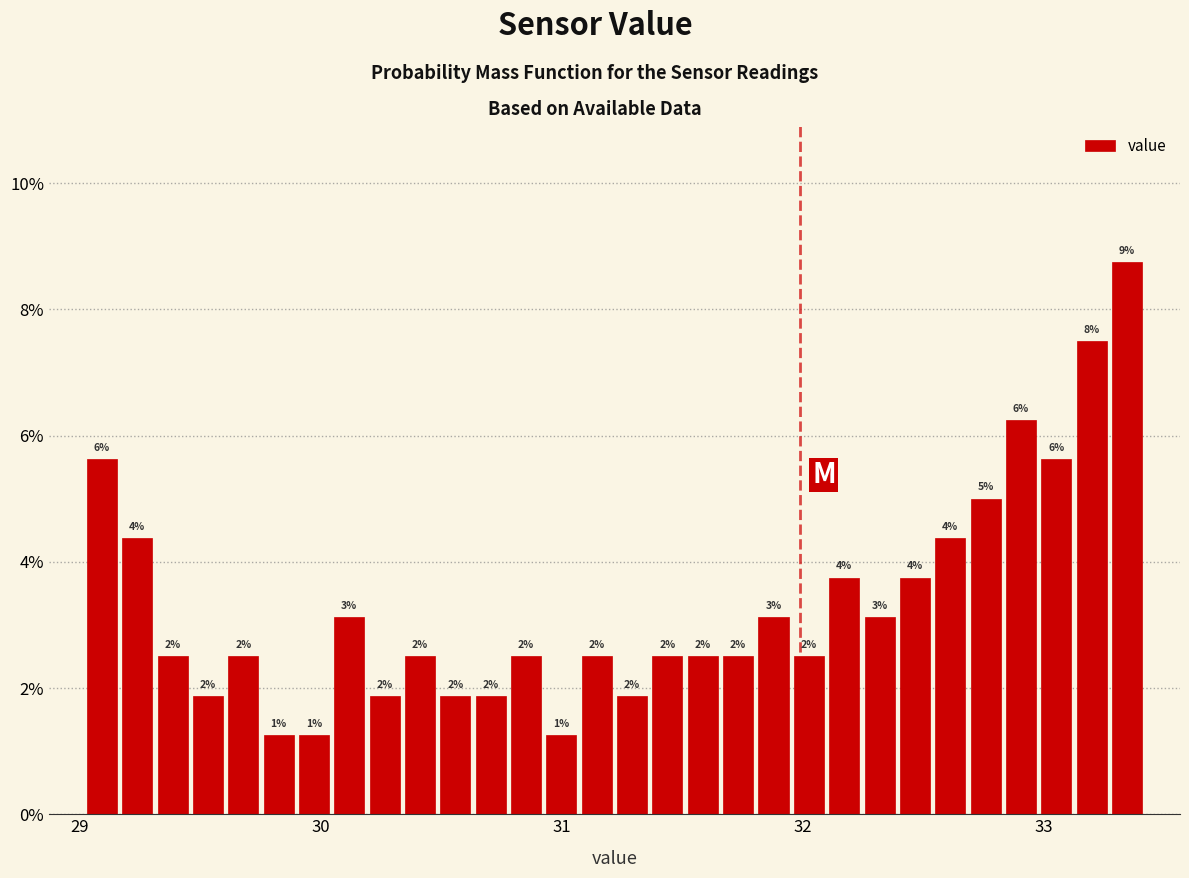

Read against the x-axis, roughly where is the centre of the tallest bar?

33.3